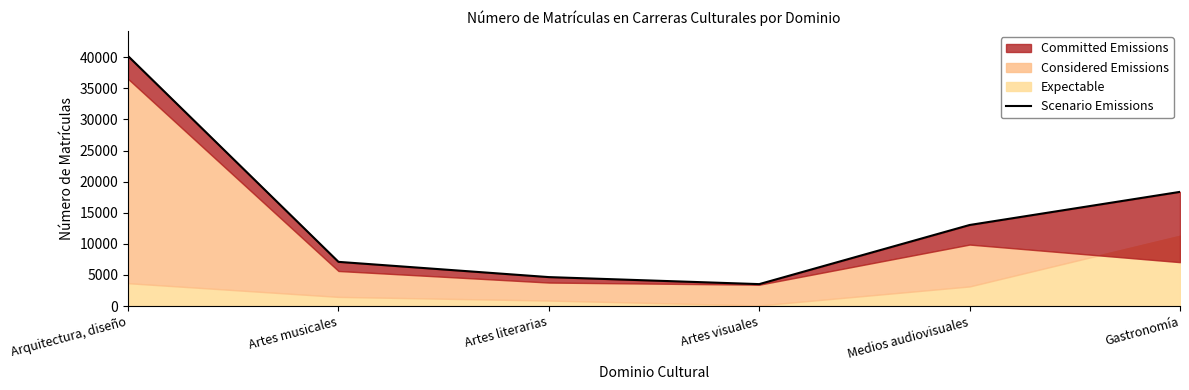

How many points are lower than both their immediate neighbors (excluding endpoints)?

1